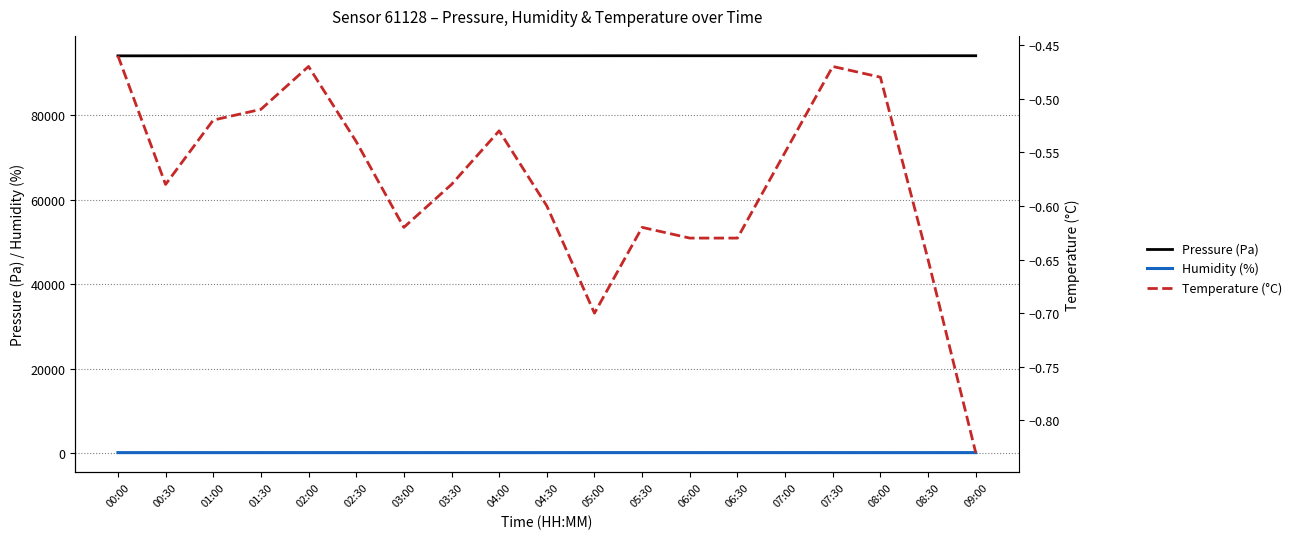

How many data points in humidity are above 95?

13